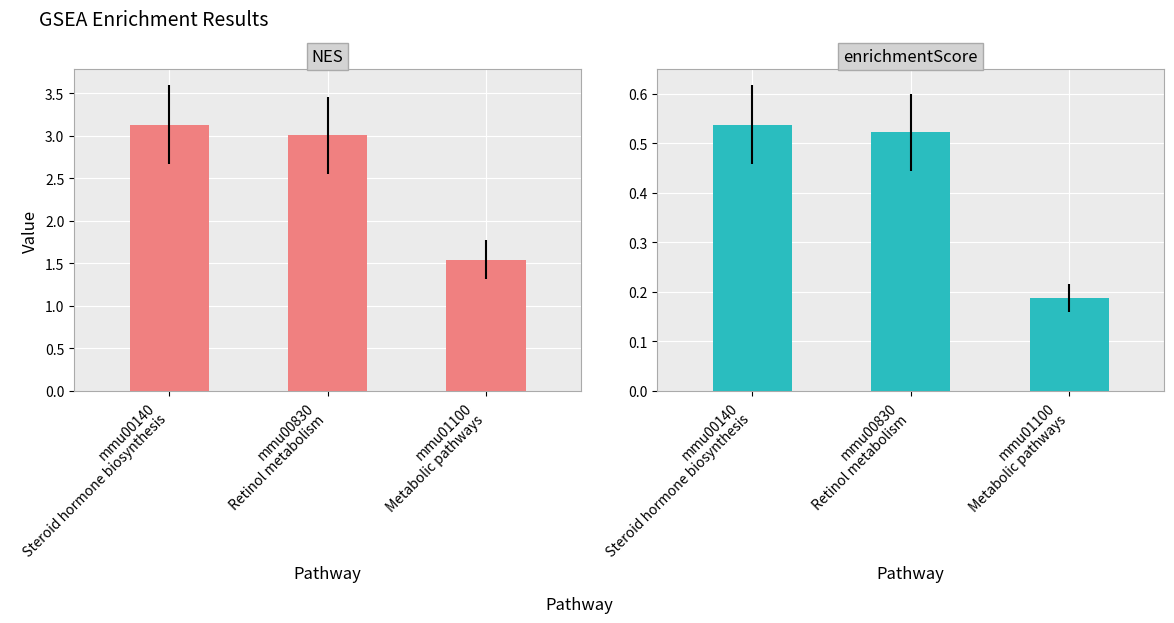

Which series has the largest range (max minus min)?

NES